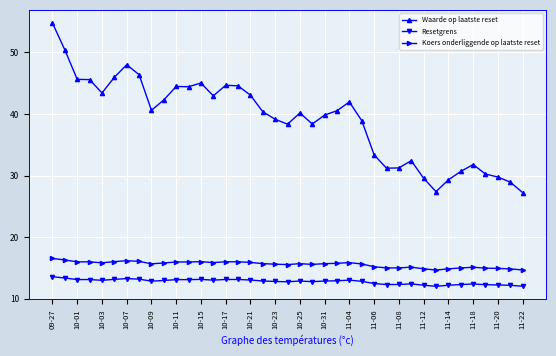

Which series has the largest total across all categories?

Waarde op laatste reset